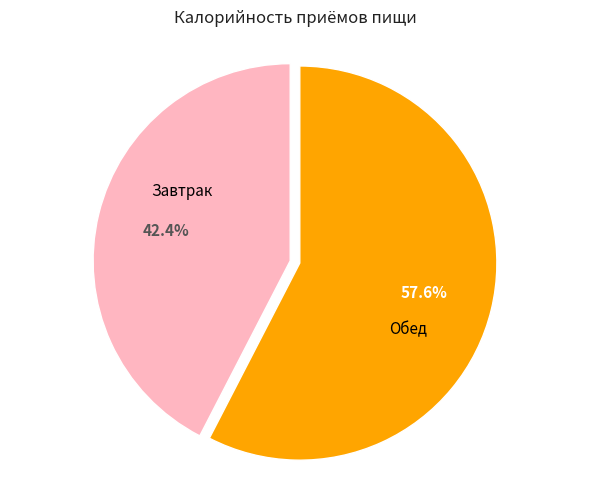

Is there a majority slice in this chart?

Yes